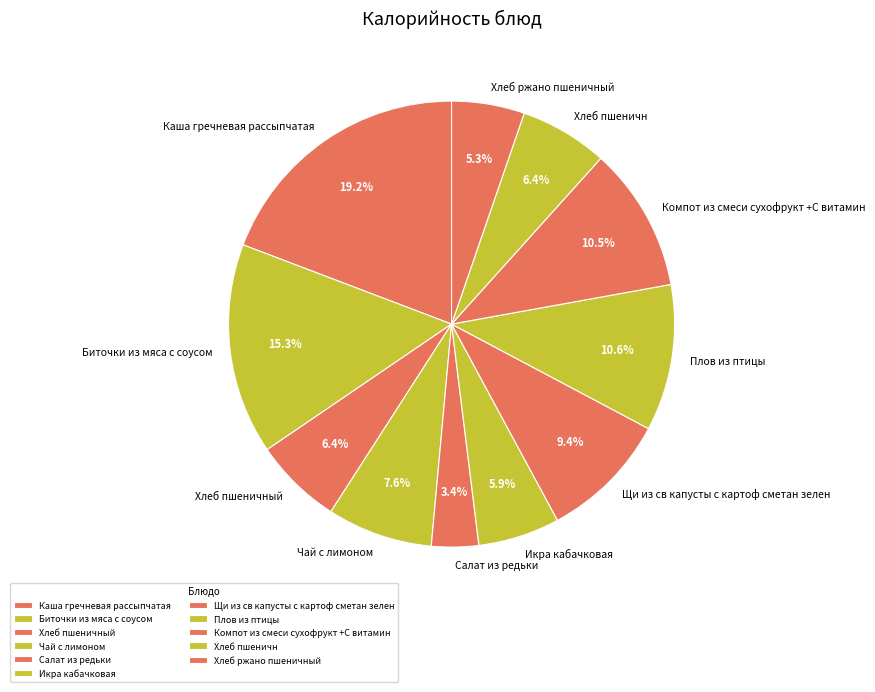

How many slices are in this pie chart?

11